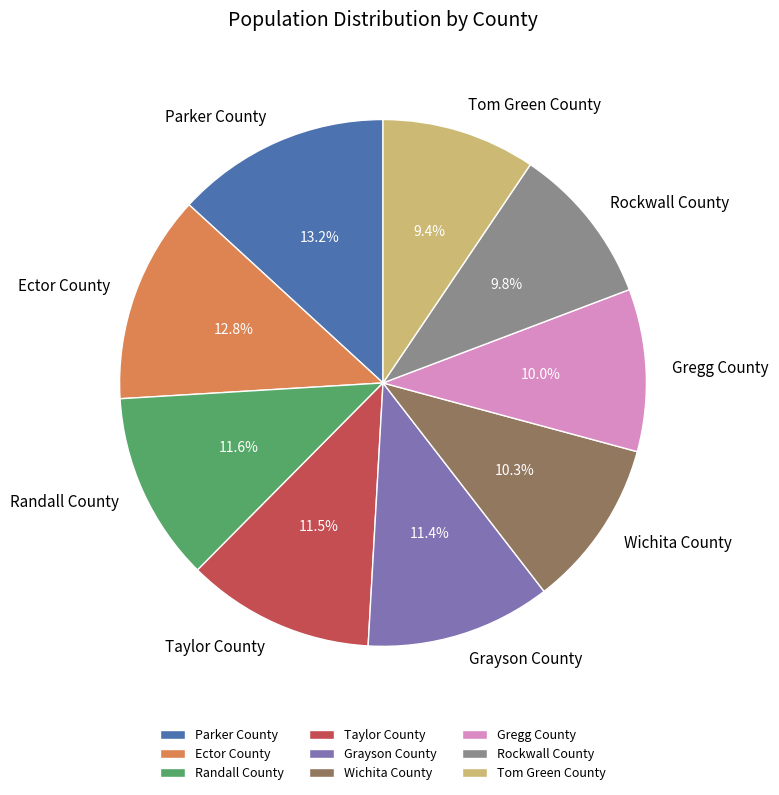

Combined, what portion of the pie is Randall County and Wichita County?

21.9%